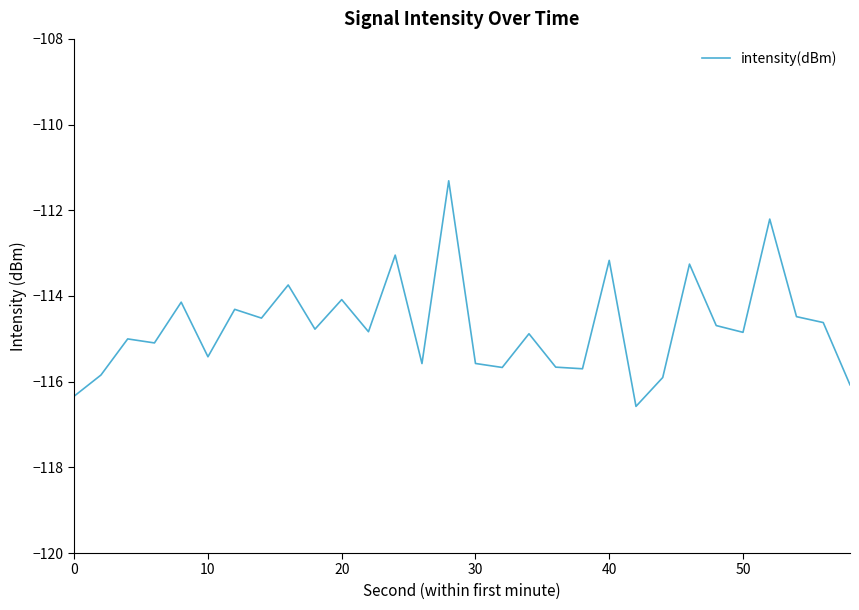

What is the difference between the maximum and minimum values?

5.3